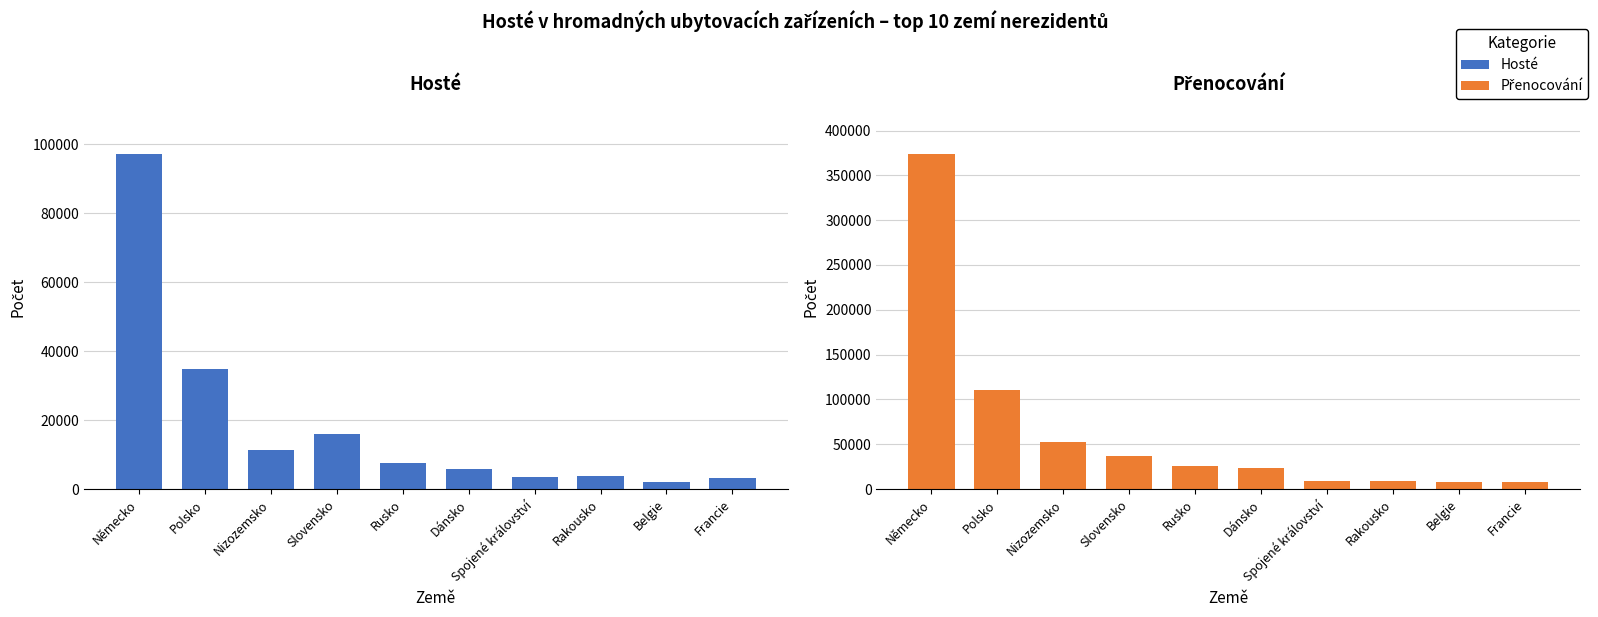

Which label corresponds to the largest value in the chart?

Německo